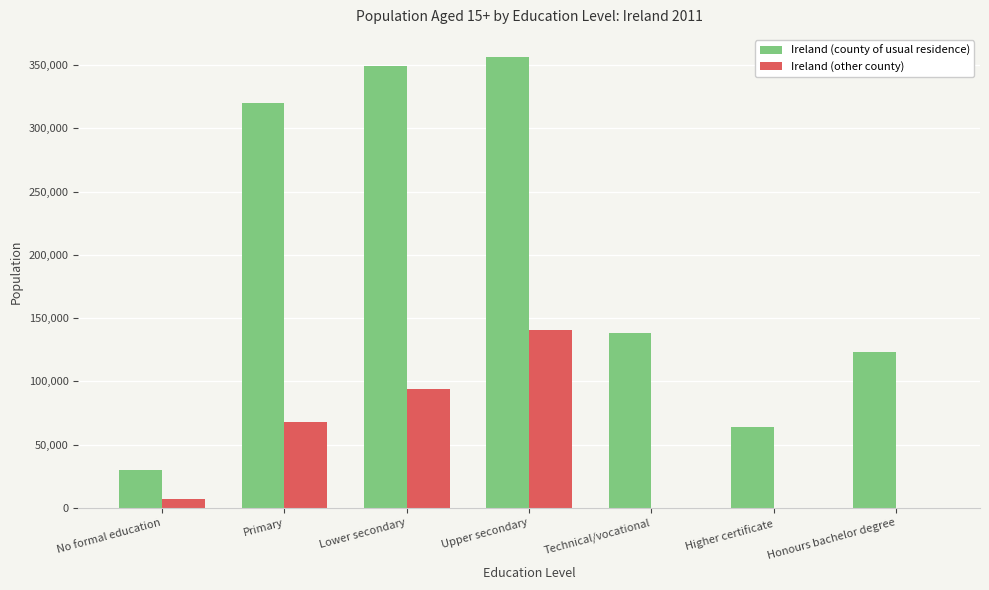

How many series are shown in this chart?

2